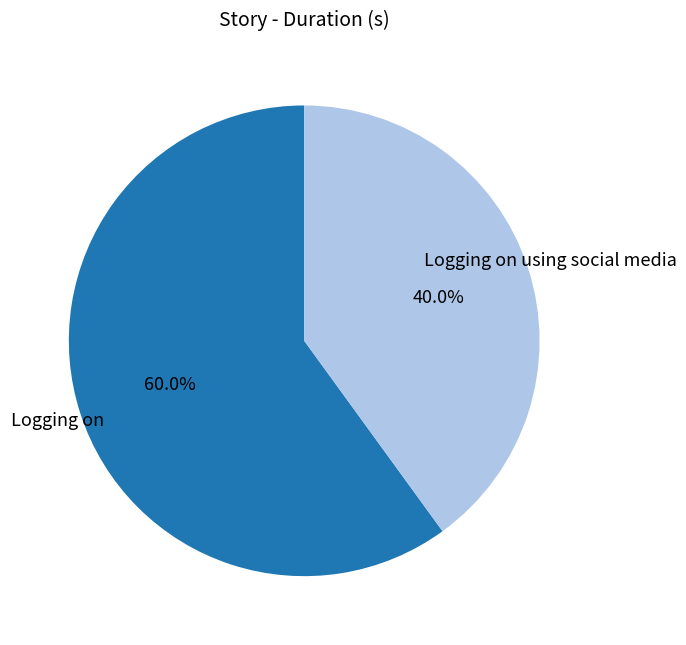

How many slices are in this pie chart?

2